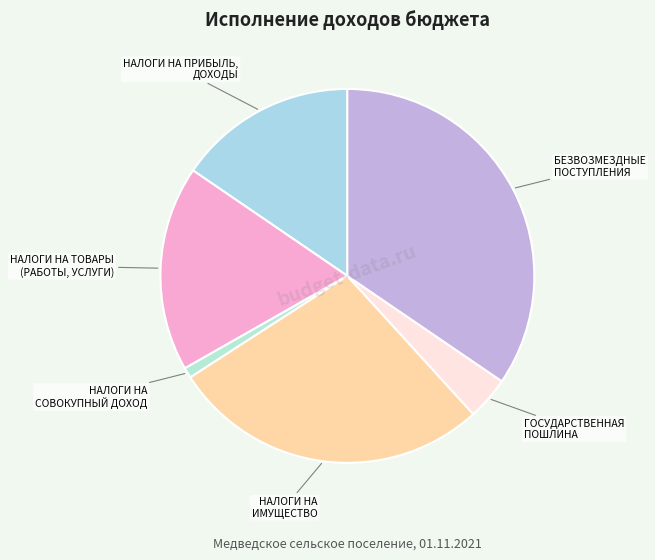

Is there a majority slice in this chart?

No